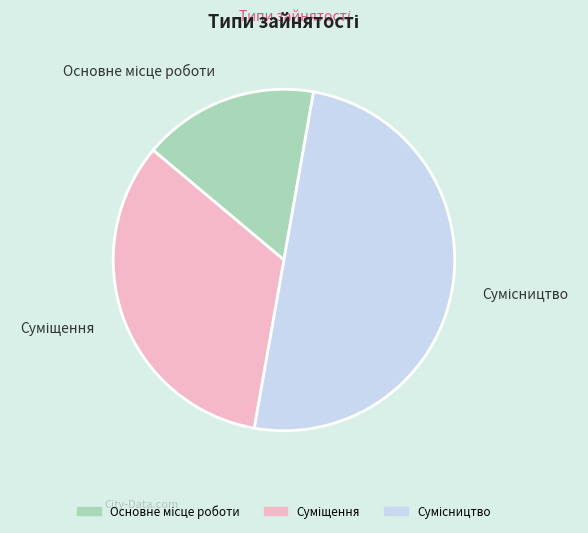

To the nearest percent, what percentage of the pie is Основне місце роботи?

17%